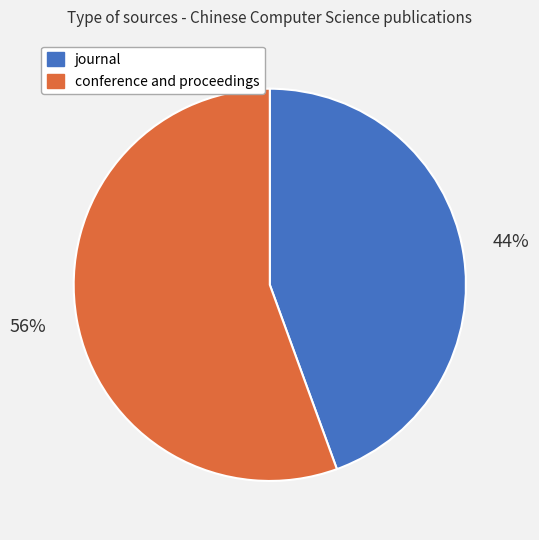

Between journal and conference and proceedings, which is larger?

conference and proceedings